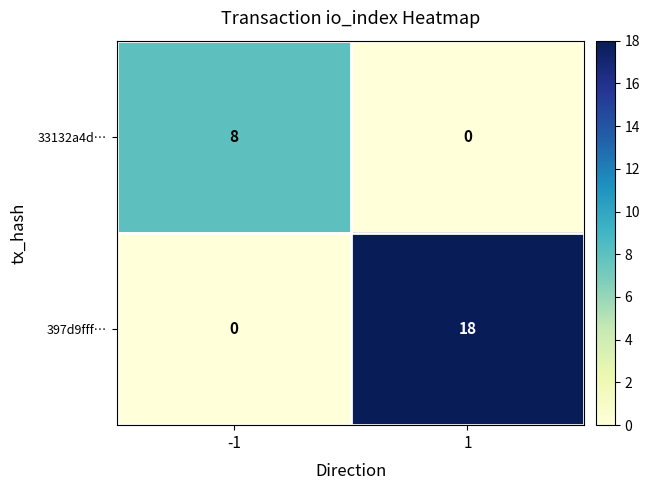

What is the difference between the highest and lowest values at 1?

18